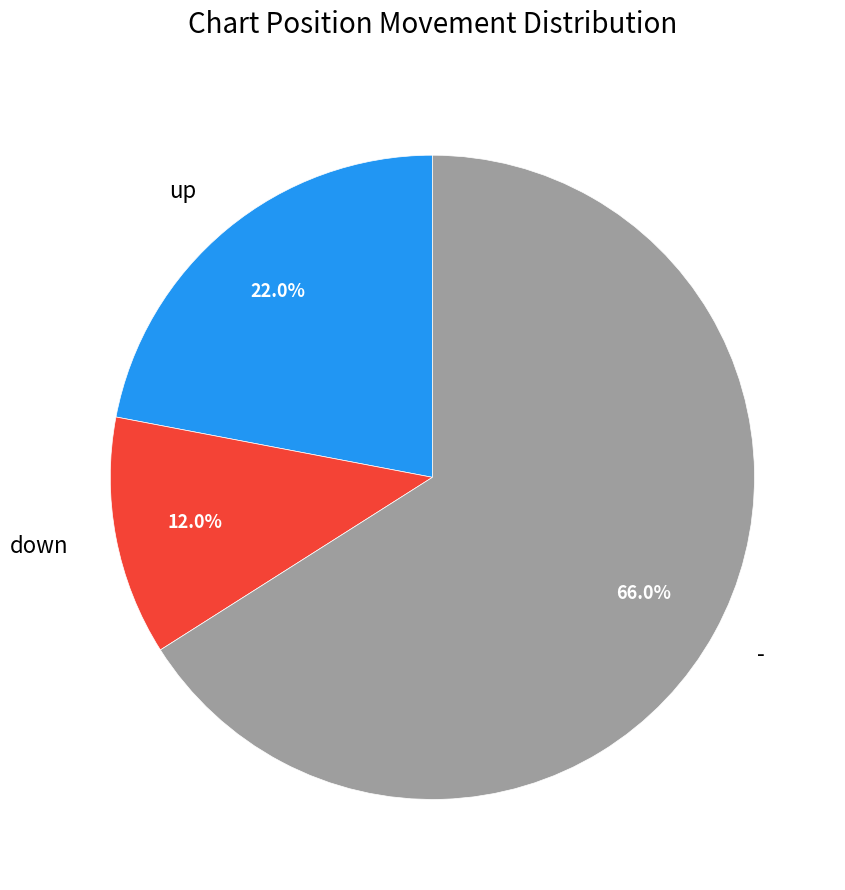

Does up account for over 50% of the chart?

No